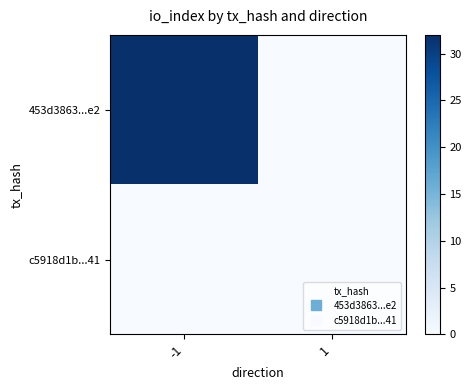

Which series has the largest range (max minus min)?

453d3863...e2